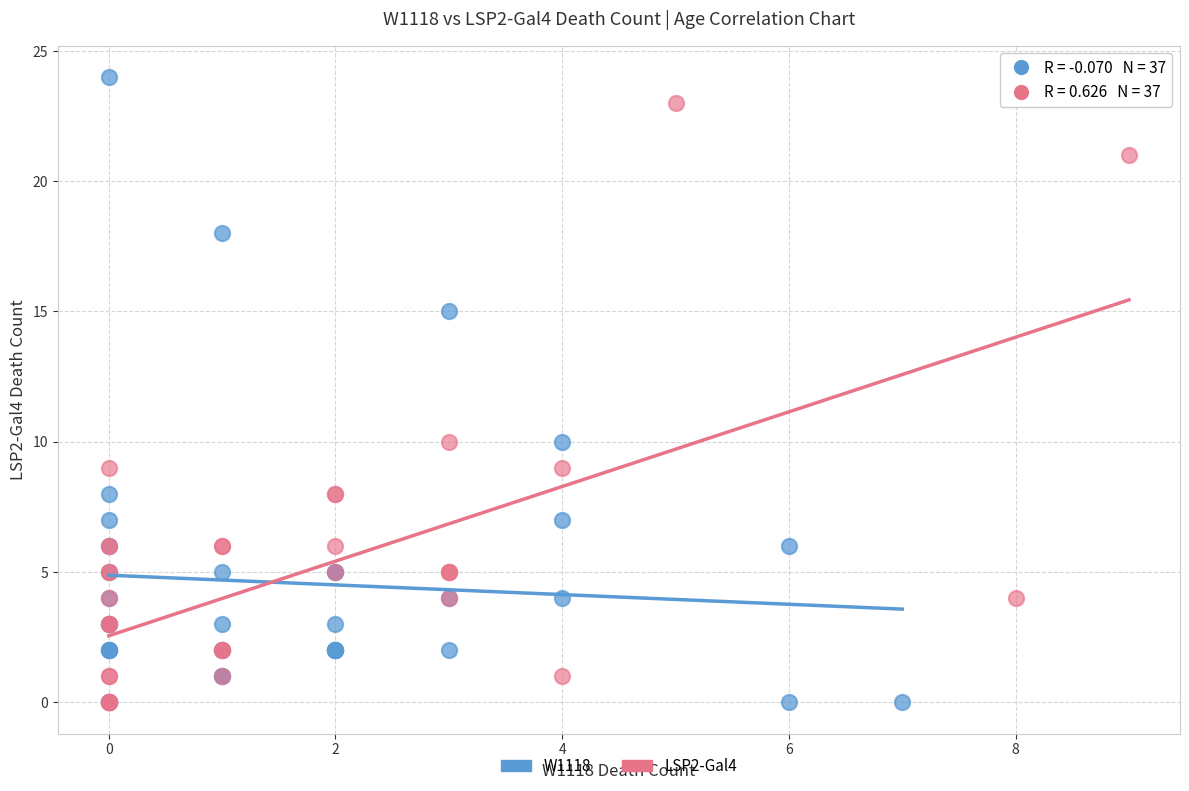

Which series contains the highest Y value?

W1118